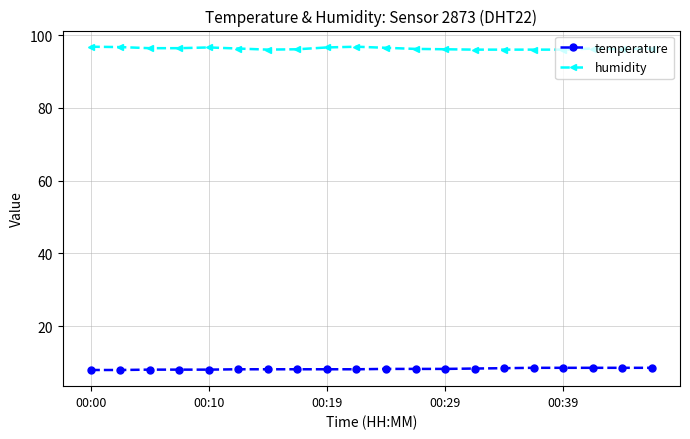

Does the chart display data point markers on the line(s)?

Yes